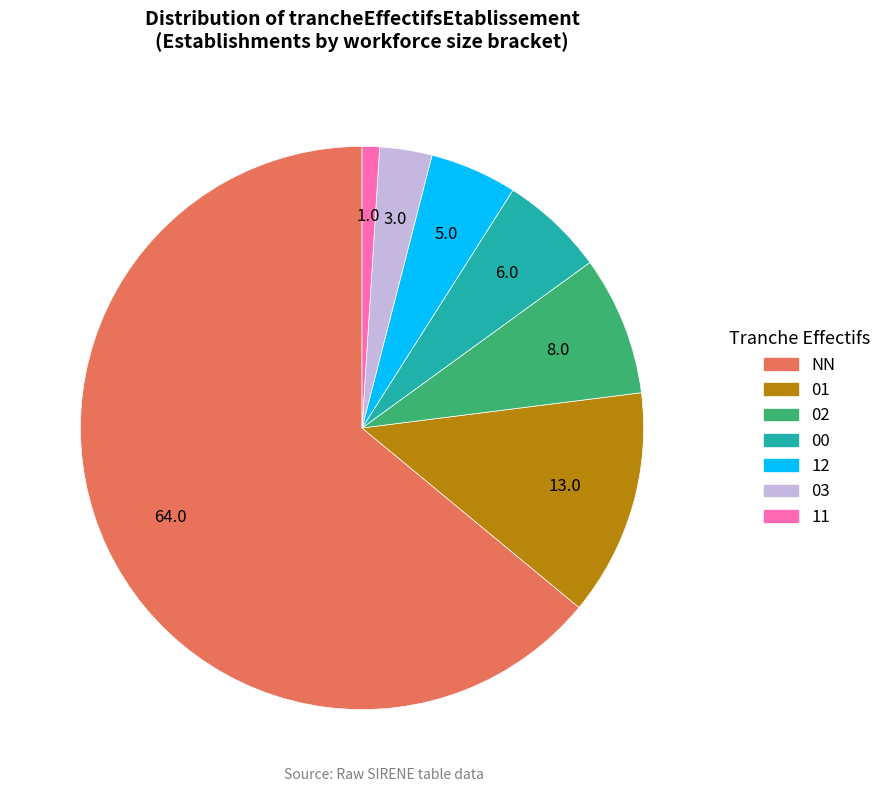

Is the sum of 00 and 12 greater than half?

No